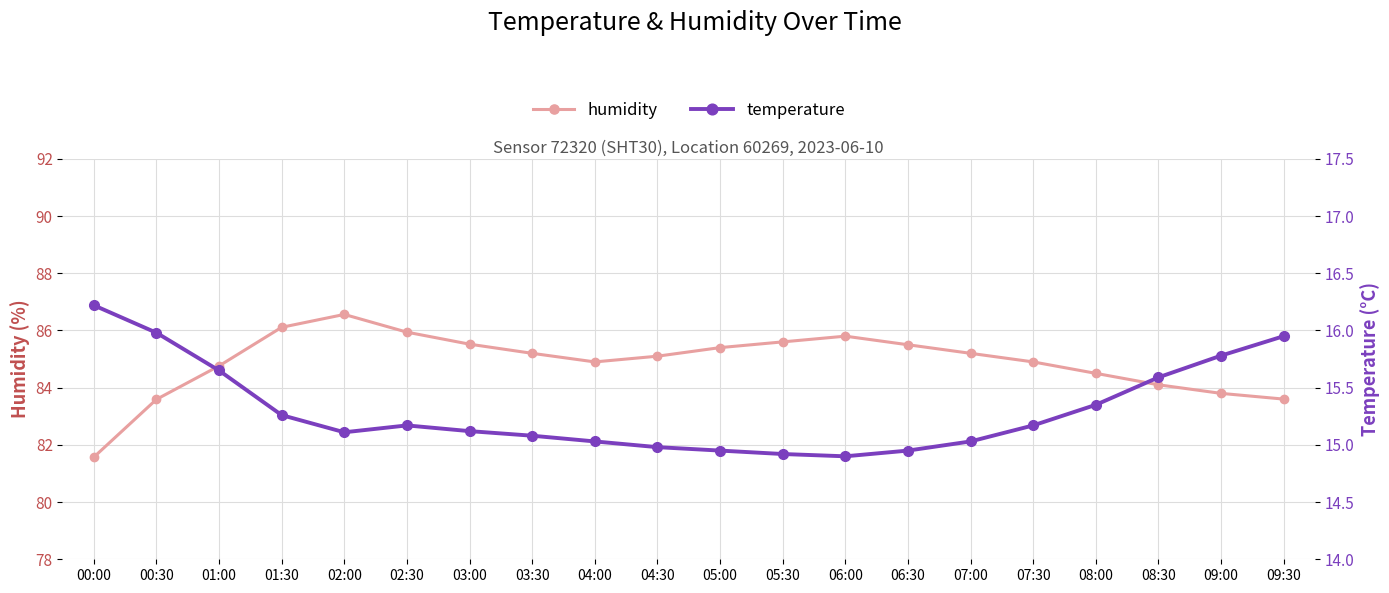

What is the sum of the humidity values at 09:00 and 04:00?

168.7